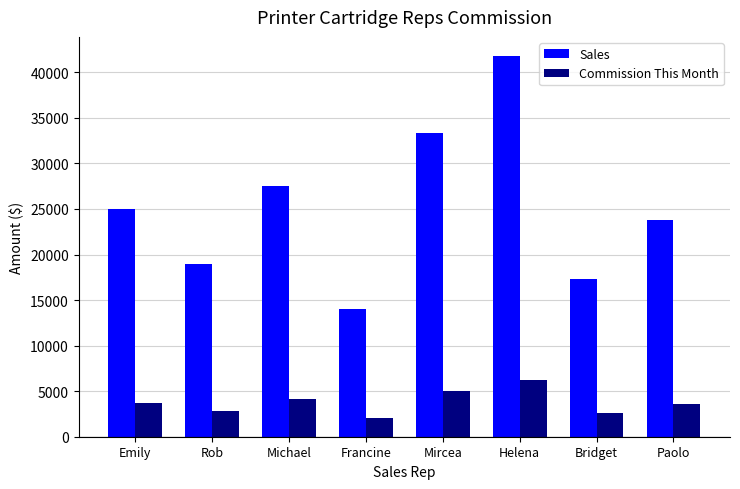

Which series has the largest range (max minus min)?

Sales